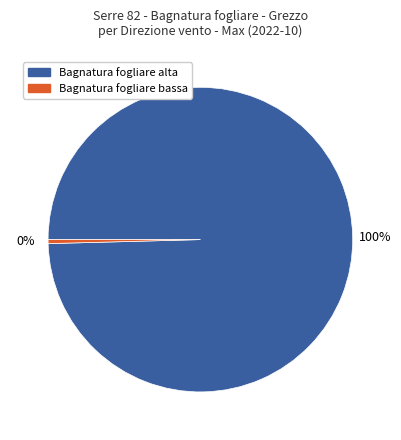

Is there any slice that represents more than half of the pie?

Yes